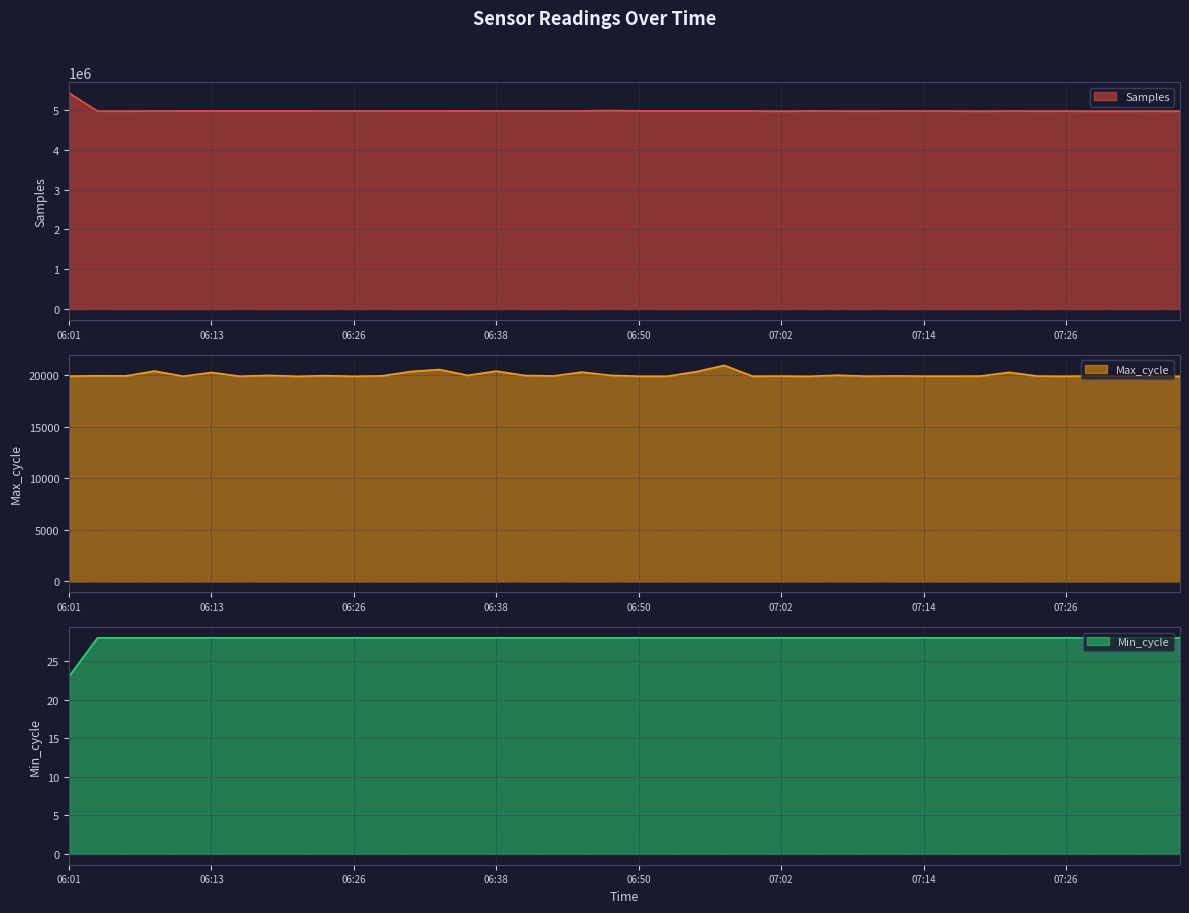

Which series changed the most between 07:00 and 07:29?

Samples